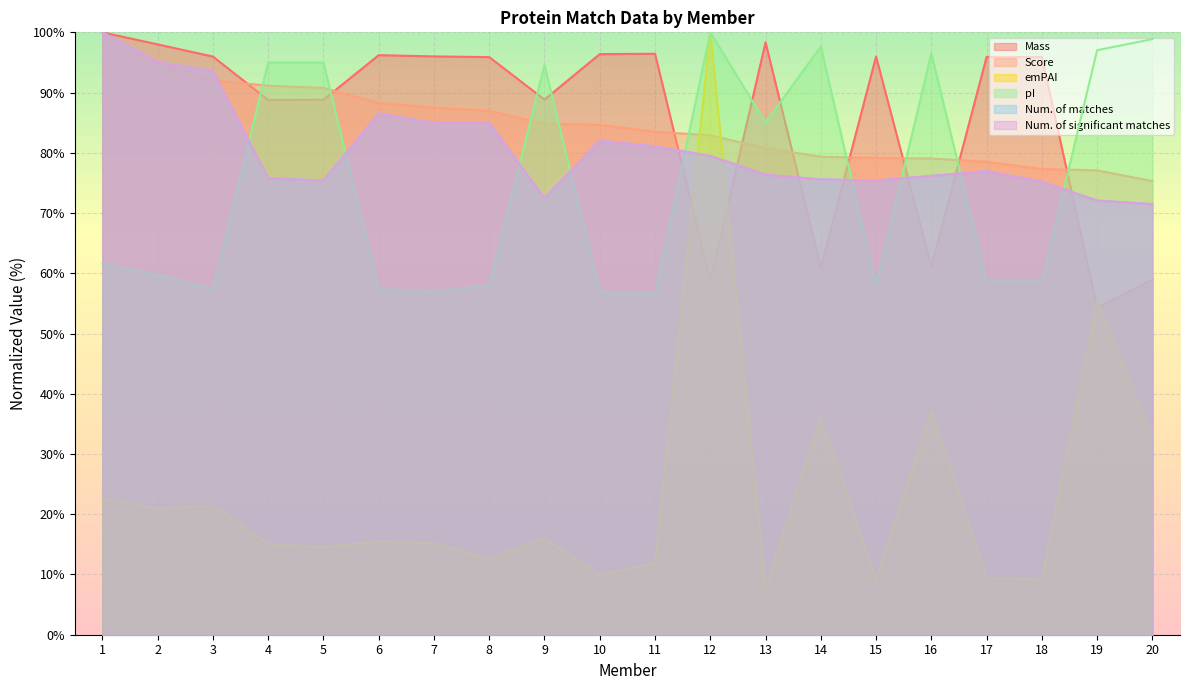

Reading left to right, list all the values displayed in this chart.

Mass: 1=100.0	2=98.0	3=96.0	4=88.8	5=88.8	6=96.2	7=96.0	8=95.9	9=88.8	10=96.4	11=96.4	12=58.7	13=98.3	14=60.9	15=96.0	16=61.1	17=95.9	18=95.9	19=54.3	20=59.0
Score: 1=100.0	2=95.1	3=92.0	4=91.1	5=90.8	6=88.3	7=87.5	8=86.9	9=84.9	10=84.6	11=83.5	12=82.9	13=80.8	14=79.4	15=79.1	16=79.1	17=78.5	18=77.3	19=77.1	20=75.3
emPAI: 1=22.5	2=21.0	3=21.4	4=15.0	5=14.5	6=15.5	7=15.1	8=12.6	9=16.0	10=9.9	11=11.9	12=100.0	13=7.7	14=36.0	15=9.1	16=37.1	17=9.4	18=9.2	19=55.5	20=32.5
pI: 1=61.6	2=59.7	3=57.4	4=95.0	5=95.0	6=57.4	7=57.0	8=58.0	9=94.6	10=57.0	11=56.6	12=100.0	13=85.0	14=97.6	15=58.0	16=96.5	17=58.7	18=58.7	19=97.0	20=98.9
Num. of matches: 1=100.0	2=95.1	3=93.6	4=75.8	5=75.4	6=86.5	7=85.0	8=85.0	9=72.5	10=82.0	11=81.1	12=79.5	13=76.4	14=75.6	15=75.4	16=76.2	17=77.0	18=75.2	19=72.1	20=71.5
Num. of significant matches: 1=100.0	2=95.1	3=93.6	4=75.8	5=75.4	6=86.5	7=85.0	8=85.0	9=72.5	10=82.0	11=81.1	12=79.5	13=76.4	14=75.6	15=75.4	16=76.2	17=77.0	18=75.2	19=72.1	20=71.5